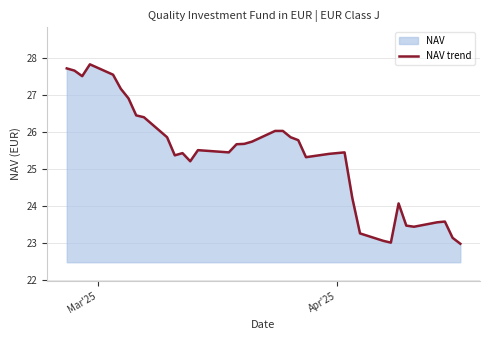

What is the sum of all values?

937.9